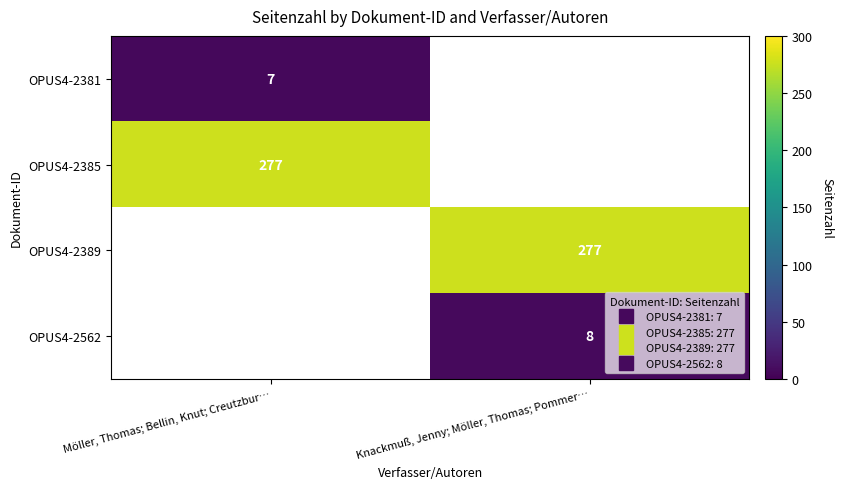

At how many categories does at least one series exceed 205?

2